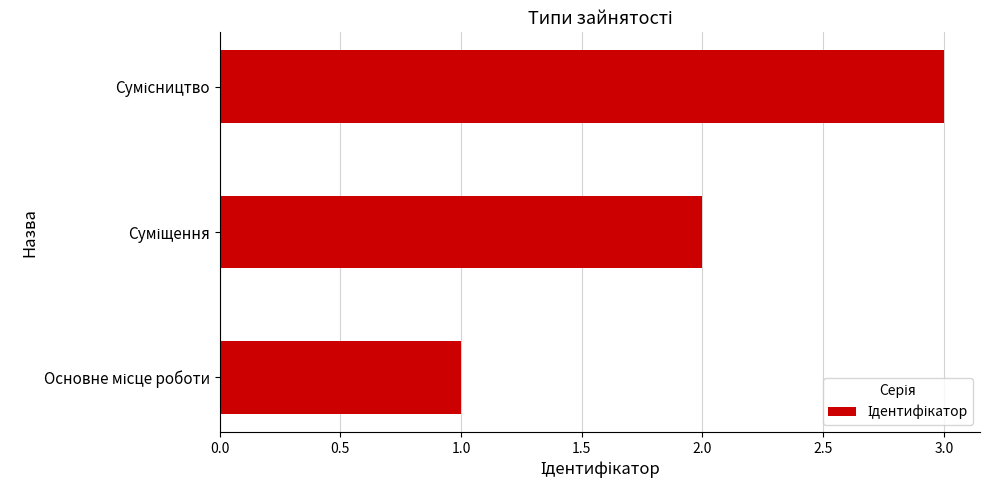

What is the greatest value displayed?

3